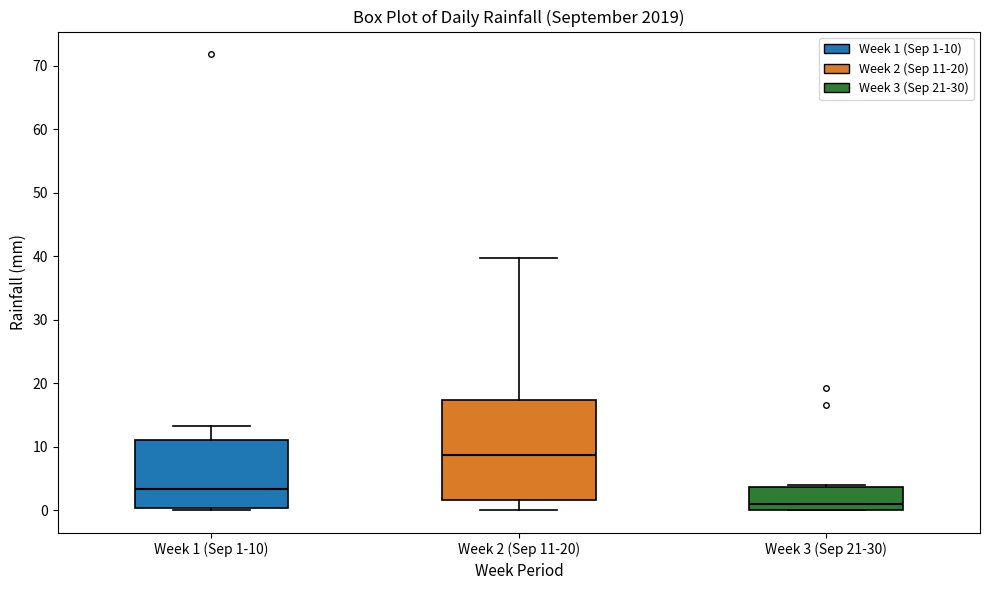

Which box's median line is the lowest?

Week 3 (Sep 21-30)